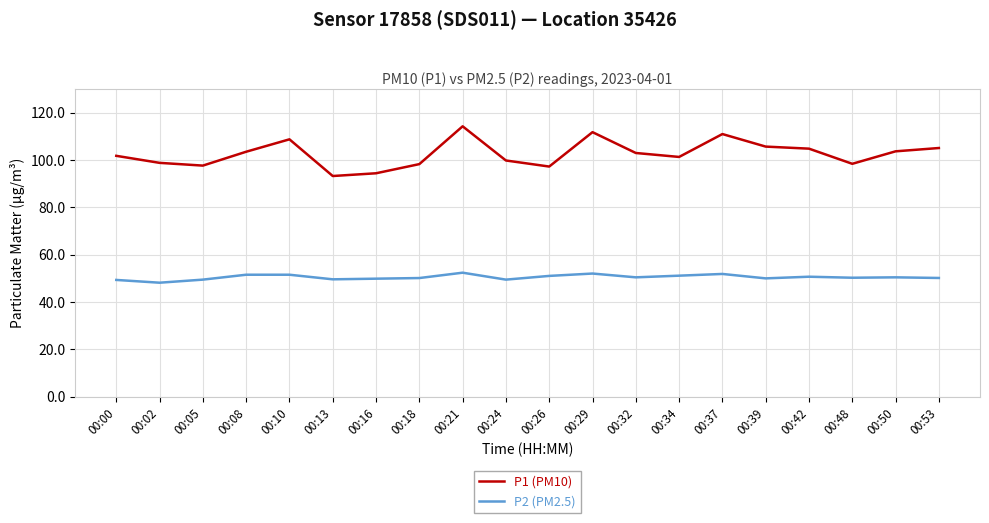

What is the average value of the P1 (PM10) series?

102.6